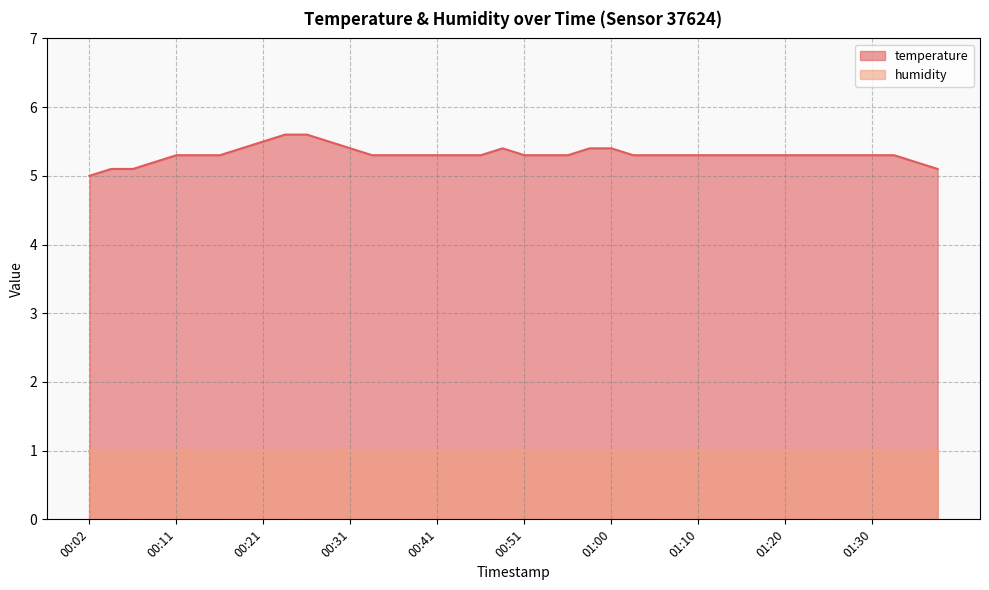

What is the change in value from 00:11 to 01:35?

-0.1